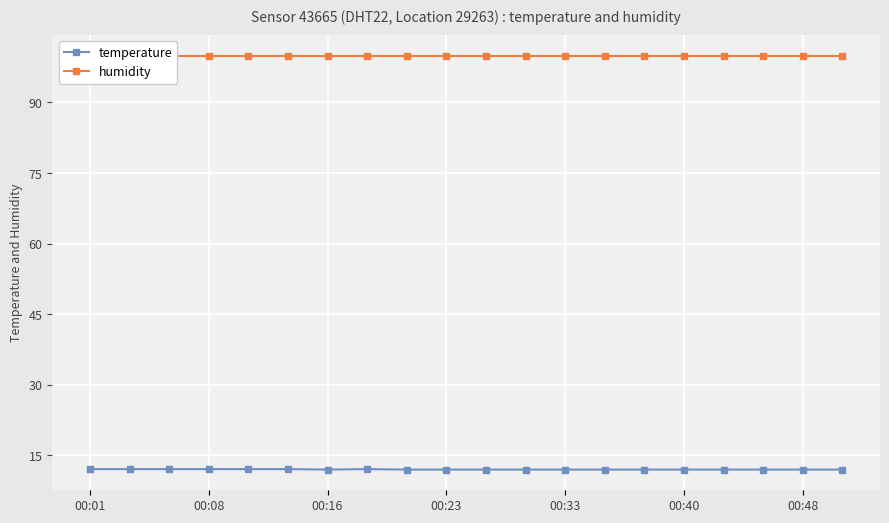

True or false: temperature and humidity cross at least once.

False